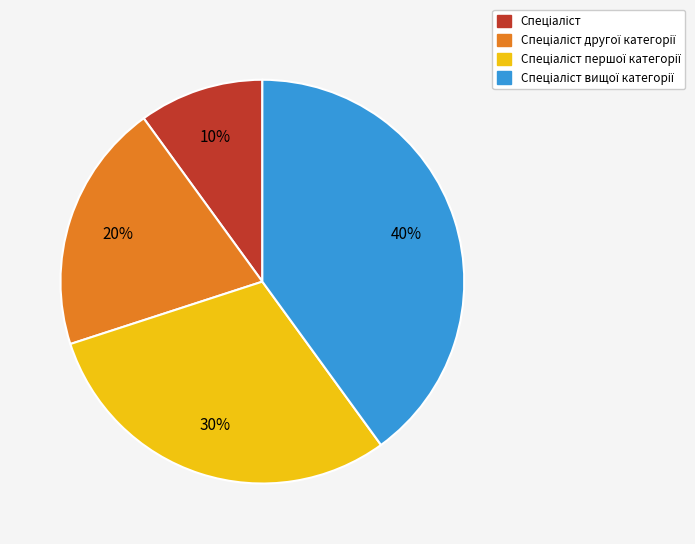

Is there a majority slice in this chart?

No